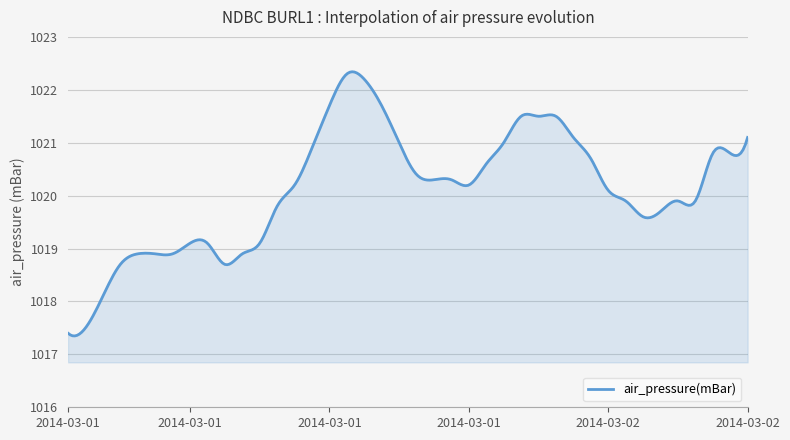

What is the difference between the maximum and minimum values?

5.0